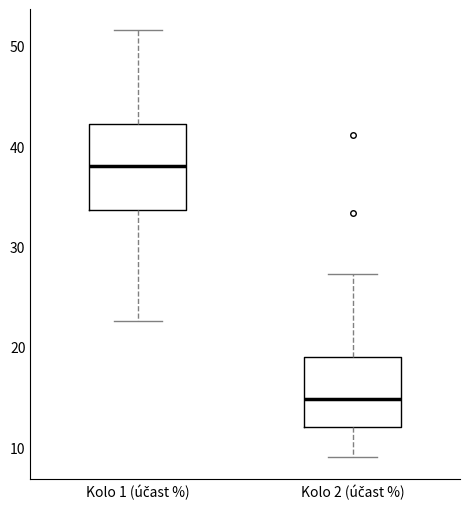

Reading left to right, transcribe this box plot: for each box, give where its median line is, the range the box spans, and where its two whiskers end, as read against the y-axis. The values are not printed on the chart, so give them approximately, as read against the axis.

Kolo 1 (účast %): median 38, box 34 to 42, whiskers 23 to 52
Kolo 2 (účast %): median 15, box 12 to 19, whiskers 9 to 27